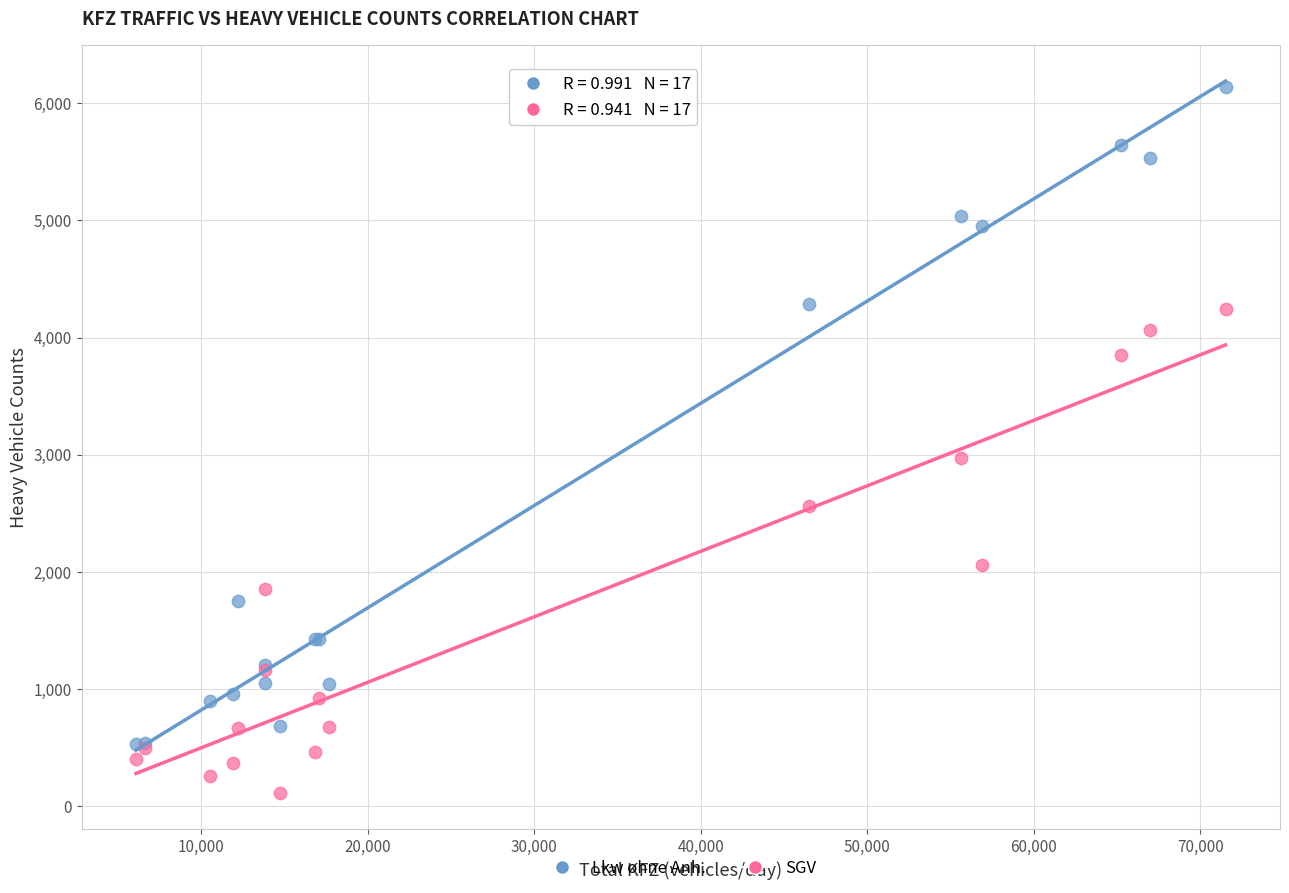

In the SGV series, what Y value is closest to 2175?

2060